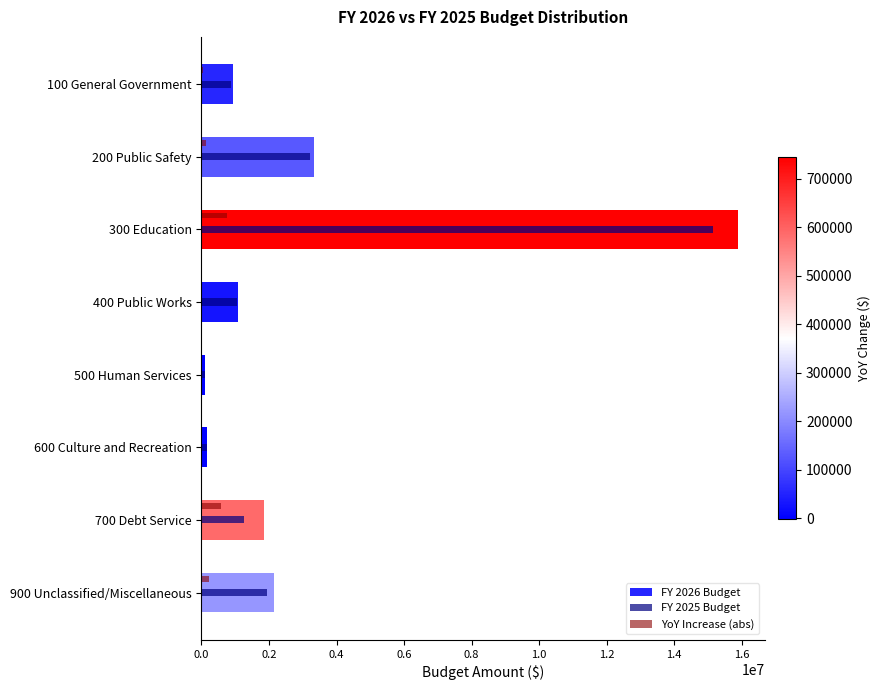

How many data points in FY 2026 Budget are above 1856509?

4